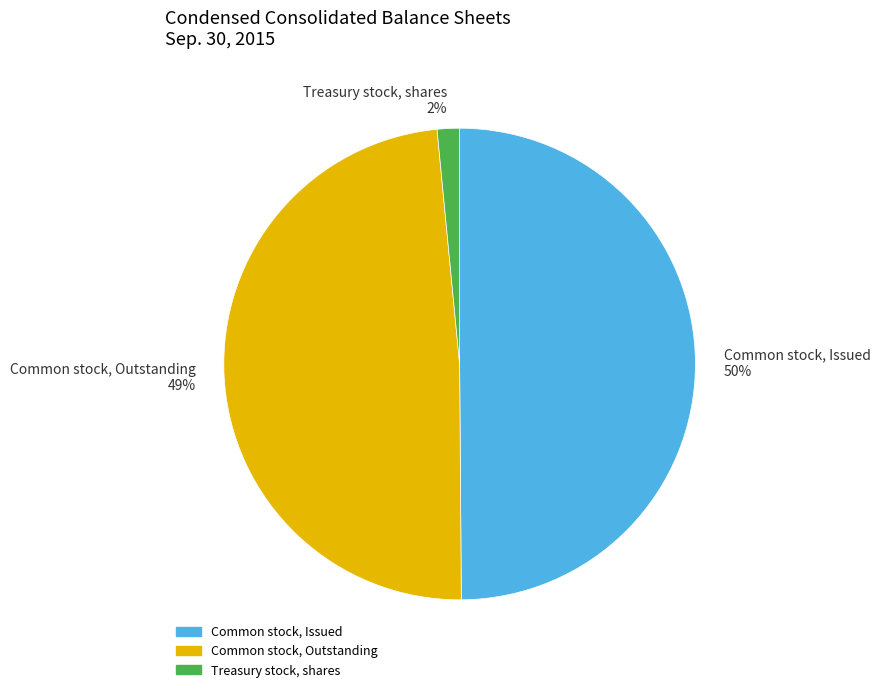

To the nearest percent, what is the combined percentage of Treasury stock, shares and Common stock, Outstanding?

50%